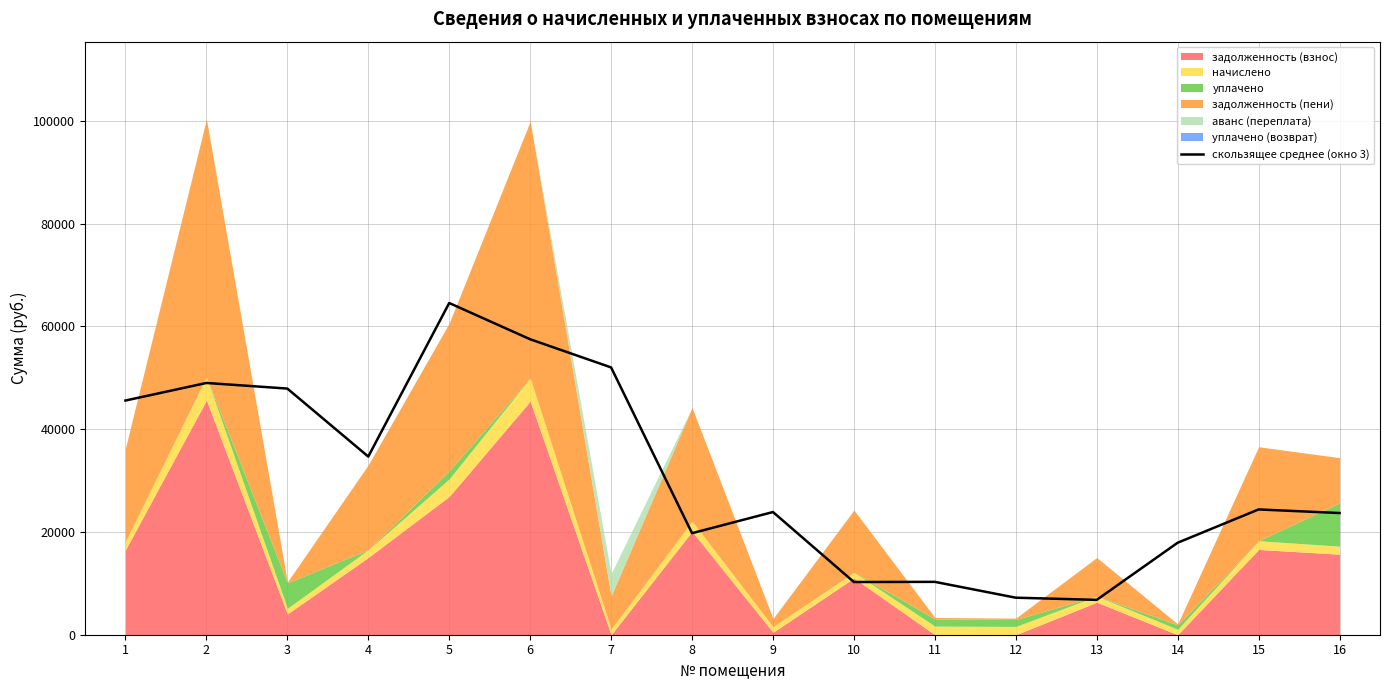

What is the difference between the second highest and second lowest values?

50298.7